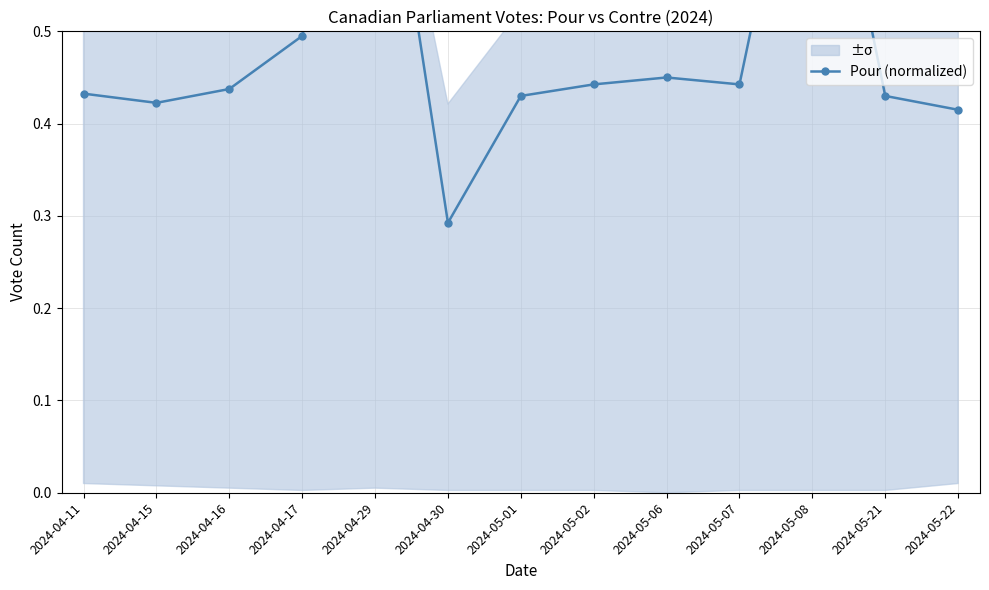

Rank the categories by value from highest to lowest.

2024-05-08, 2024-04-29, 2024-04-17, 2024-05-06, 2024-05-02, 2024-05-07, 2024-04-16, 2024-04-11, 2024-05-01, 2024-05-21, 2024-04-15, 2024-05-22, 2024-04-30